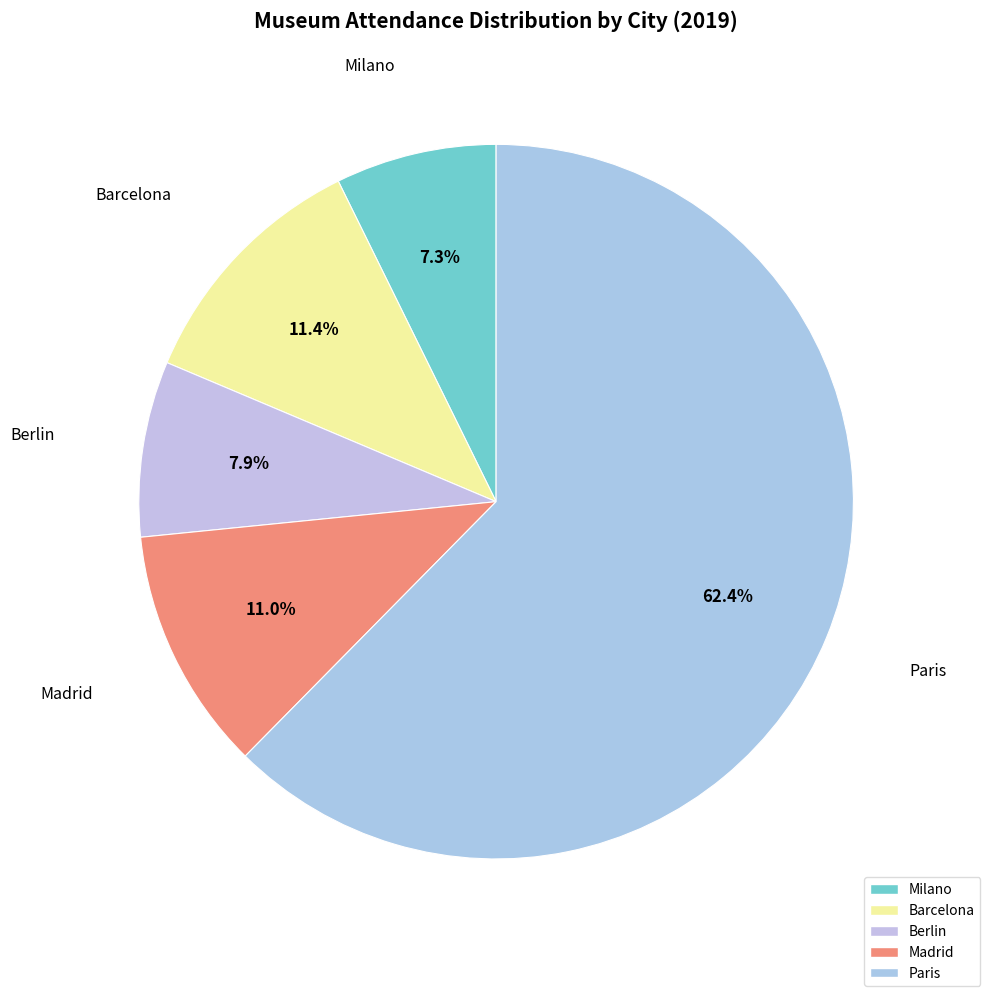

Rank the categories by value from lowest to highest.

Milano, Berlin, Madrid, Barcelona, Paris